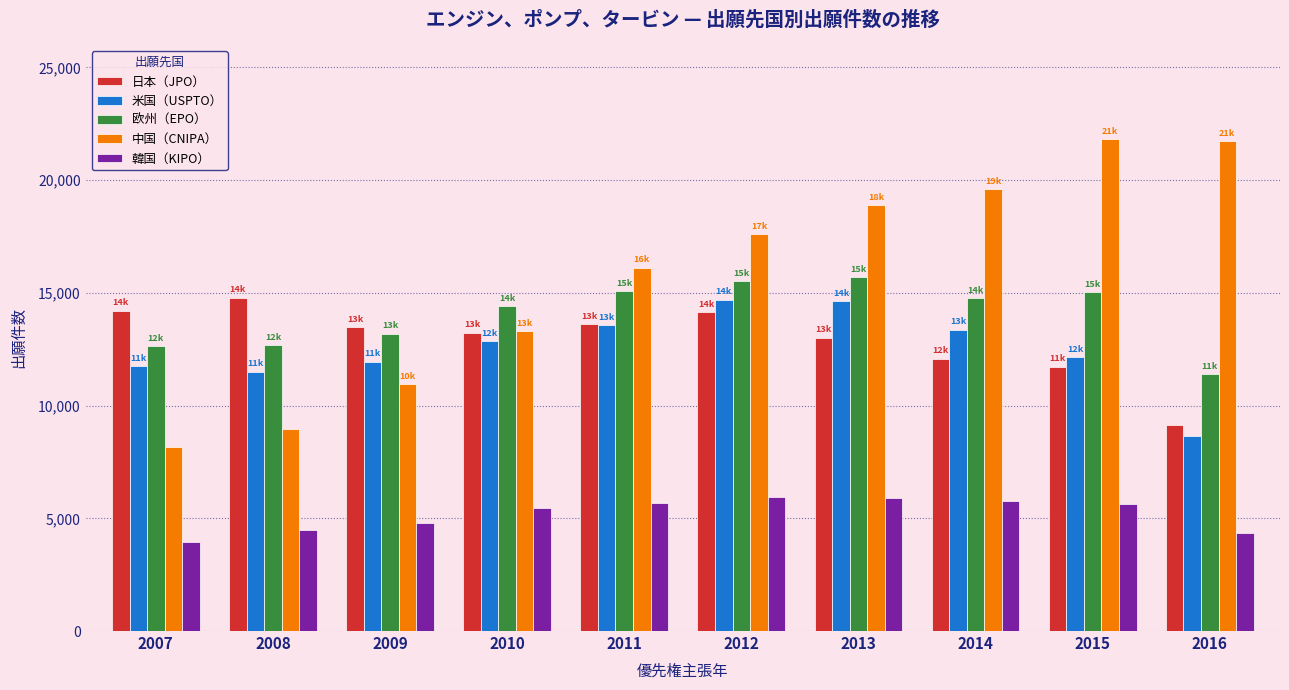

At 2014, list the series in order from smallest to largest.

韓国（KIPO）, 日本（JPO）, 米国（USPTO）, 欧州（EPO）, 中国（CNIPA）